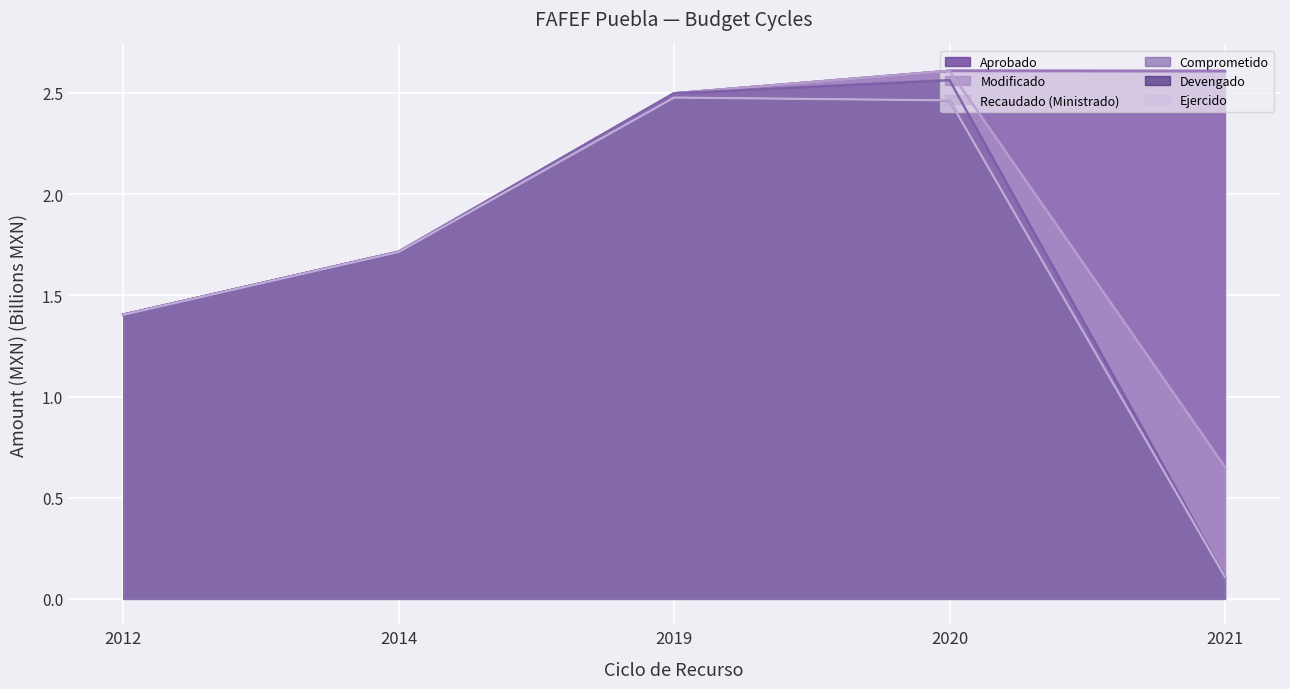

At how many categories does at least one series exceed 0?

5